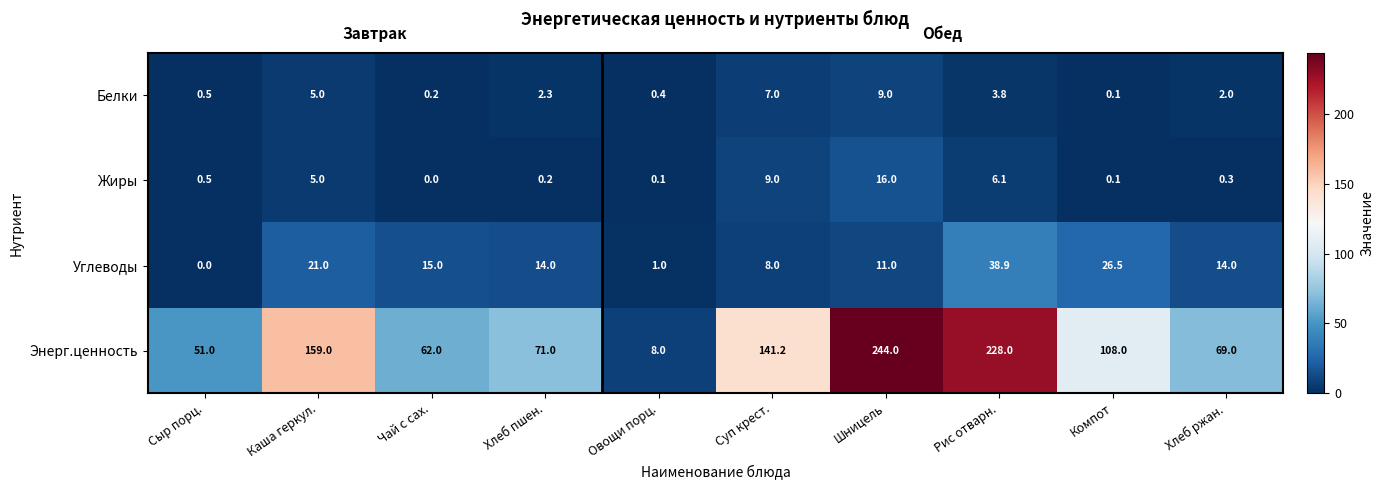

What is the maximum value shown in the chart?

244.0